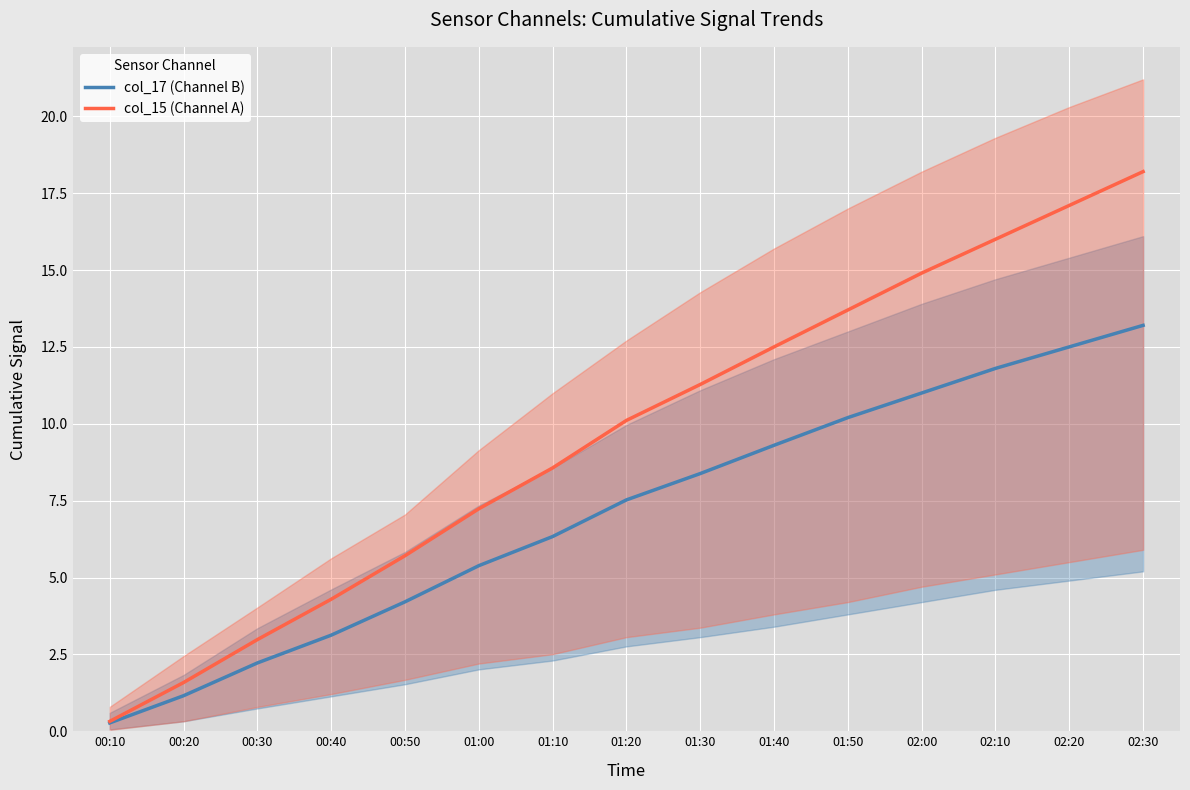

At which category is the sum across all series the highest?

02:30